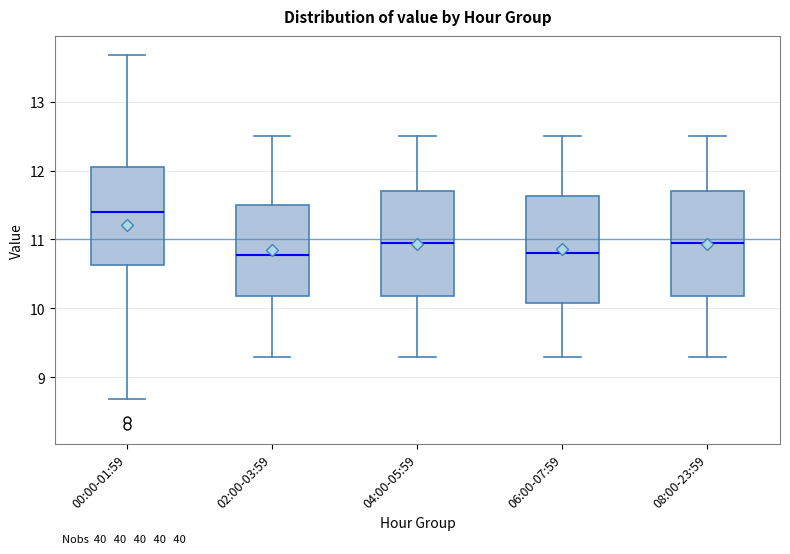

Reading left to right, read every box against the y-axis: the position of its median line, the range the box covers, and the ends of its whiskers. The values are not printed on the chart, so give them approximately, as read against the axis.

00:00-01:59: median 11.4, box 10.6 to 12.0, whiskers 8.7 to 13.7
02:00-03:59: median 10.8, box 10.2 to 11.5, whiskers 9.3 to 12.5
04:00-05:59: median 11.0, box 10.2 to 11.7, whiskers 9.3 to 12.5
06:00-07:59: median 10.8, box 10.1 to 11.6, whiskers 9.3 to 12.5
08:00-23:59: median 11.0, box 10.2 to 11.7, whiskers 9.3 to 12.5